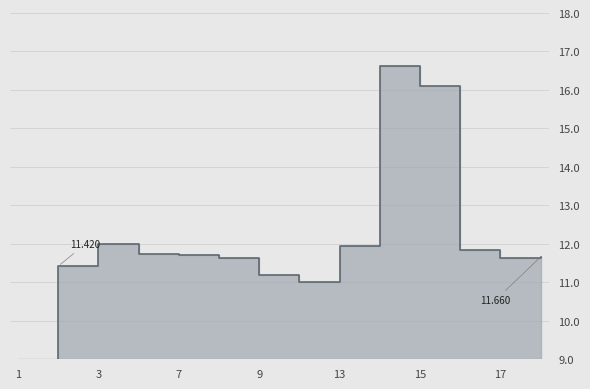

What is the sum of all values?

160.5